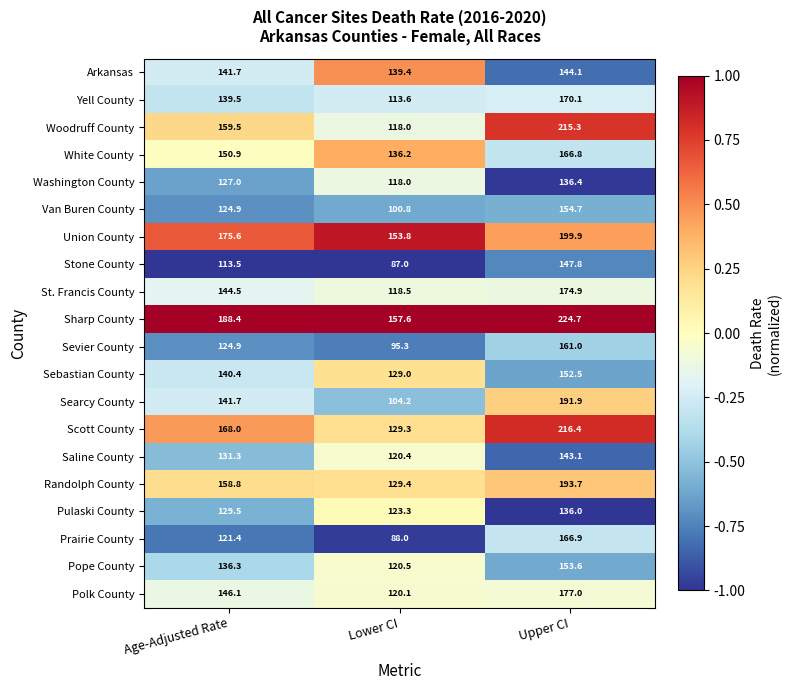

What is the difference between the highest and lowest values at Lower CI?

70.6